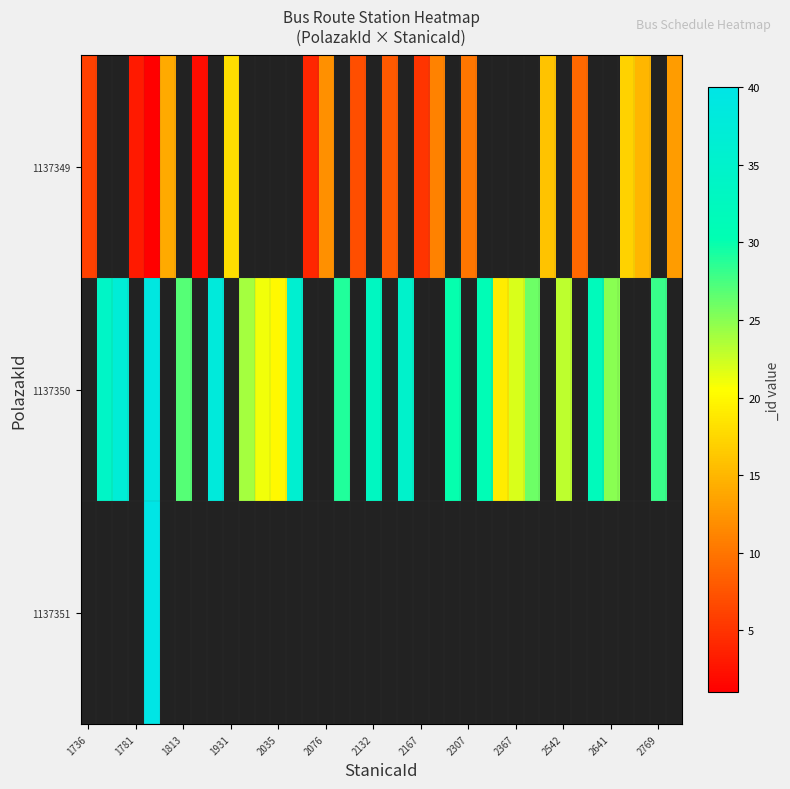

How many series are shown in this chart?

3